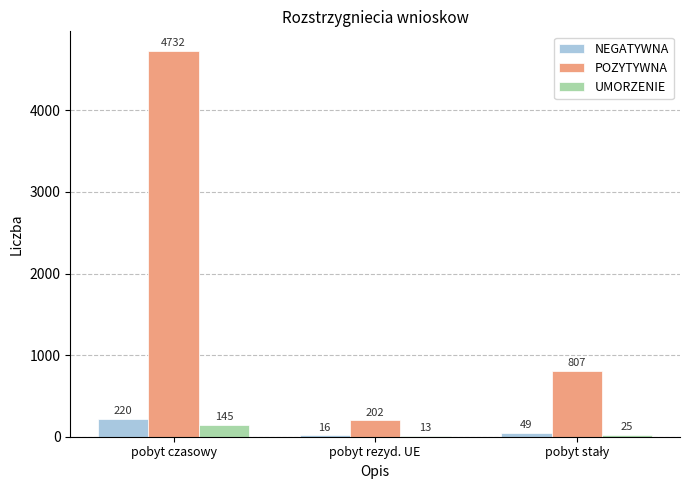

Is it true that NEGATYWNA equals 16 at pobyt rezyd. UE?

True